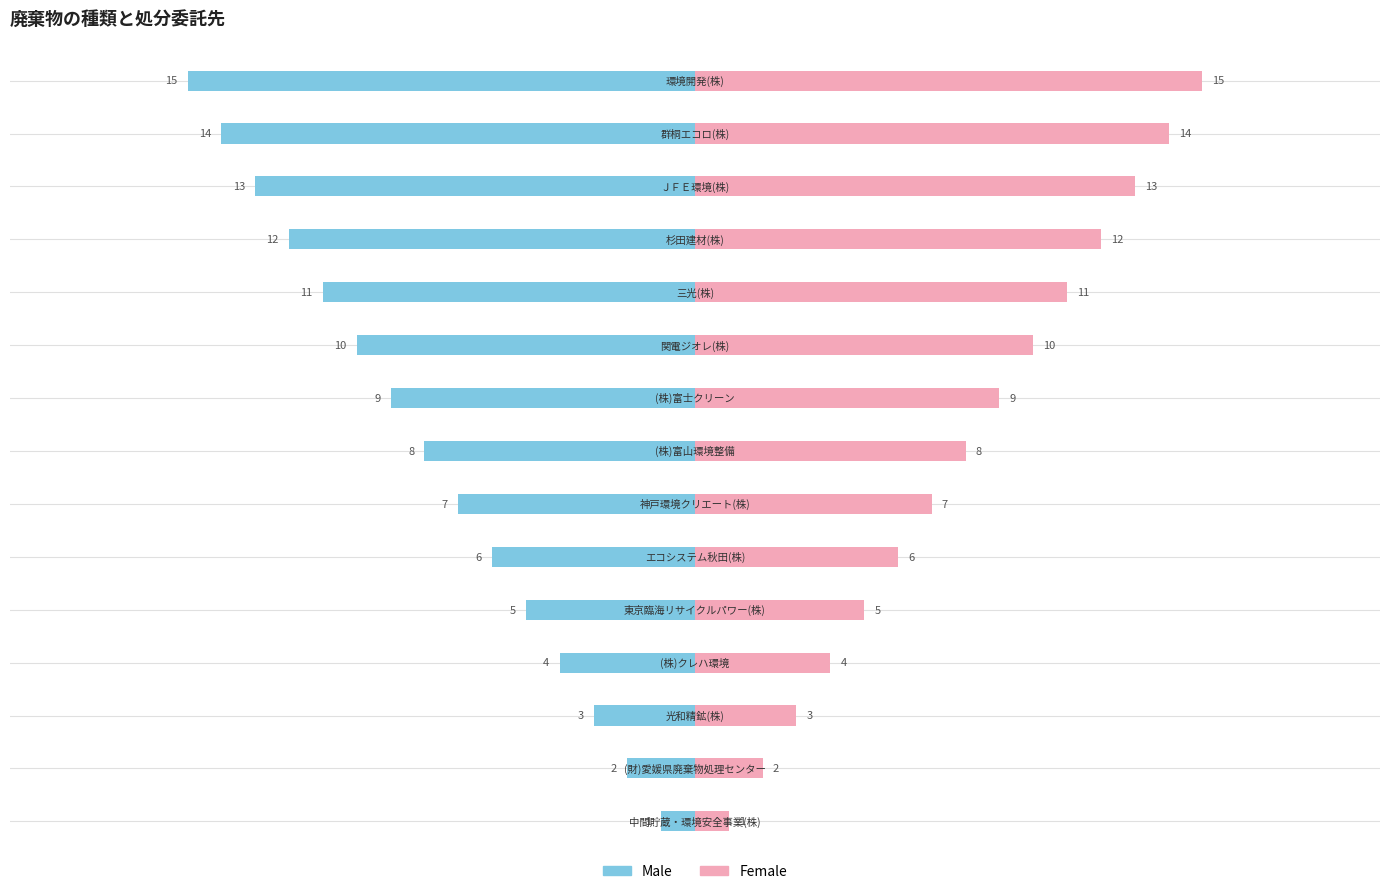

What is the value of the Female bar at the 11th from the left?

11